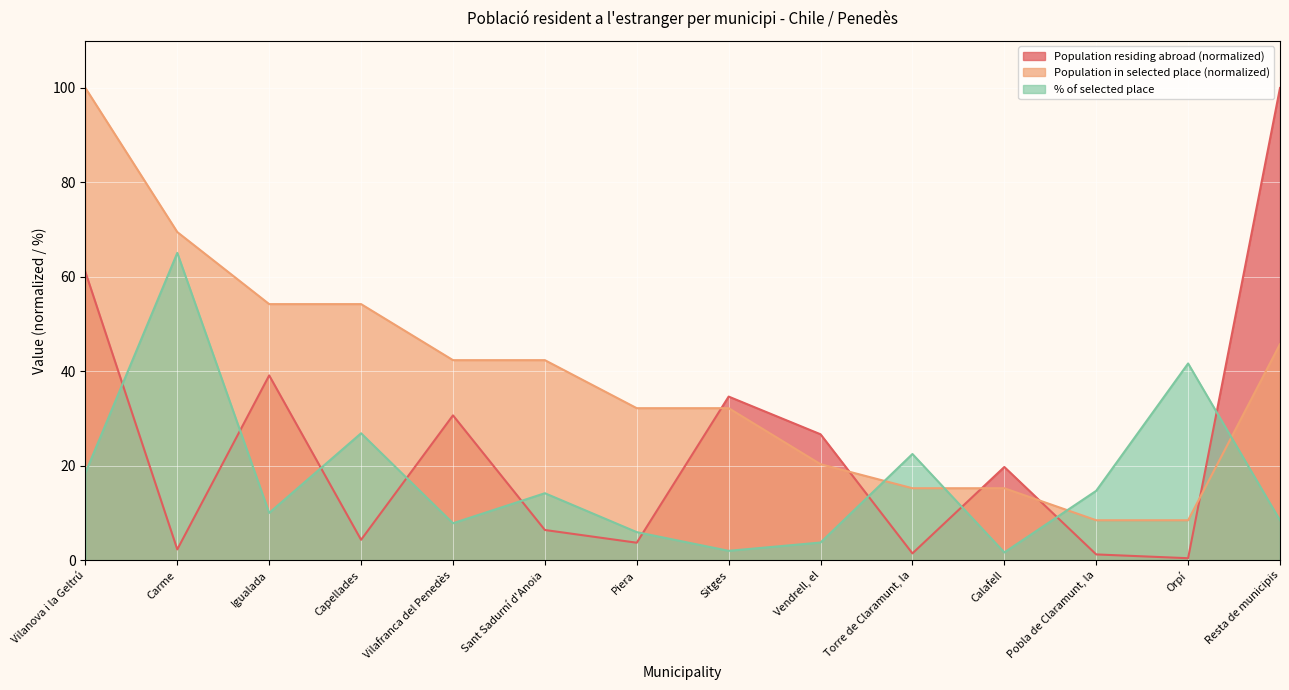

Reading left to right, extract all data points from this chart.

Population residing abroad: Vilanova i la Geltrú=61.0	Carme=2.3	Igualada=39.1	Capellades=4.3	Vilafranca del Penedès=30.7	Sant Sadurní d'Anoia=6.4	Piera=3.7	Sitges=34.7	Vendrell, el=26.7	Torre de Claramunt, la=1.5	Calafell=19.8	Pobla de Claramunt, la=1.2	Orpí=0.4	Resta de municipis=100.0
Population in selected place: Vilanova i la Geltrú=100.0	Carme=69.5	Igualada=54.2	Capellades=54.2	Vilafranca del Penedès=42.4	Sant Sadurní d'Anoia=42.4	Piera=32.2	Sitges=32.2	Vendrell, el=20.3	Torre de Claramunt, la=15.3	Calafell=15.3	Pobla de Claramunt, la=8.5	Orpí=8.5	Resta de municipis=45.8
% of selected place: Vilanova i la Geltrú=18.5	Carme=65.1	Igualada=10.0	Capellades=26.9	Vilafranca del Penedès=7.8	Sant Sadurní d'Anoia=14.2	Piera=6.0	Sitges=2.0	Vendrell, el=3.8	Torre de Claramunt, la=22.5	Calafell=1.7	Pobla de Claramunt, la=14.7	Orpí=41.7	Resta de municipis=8.5